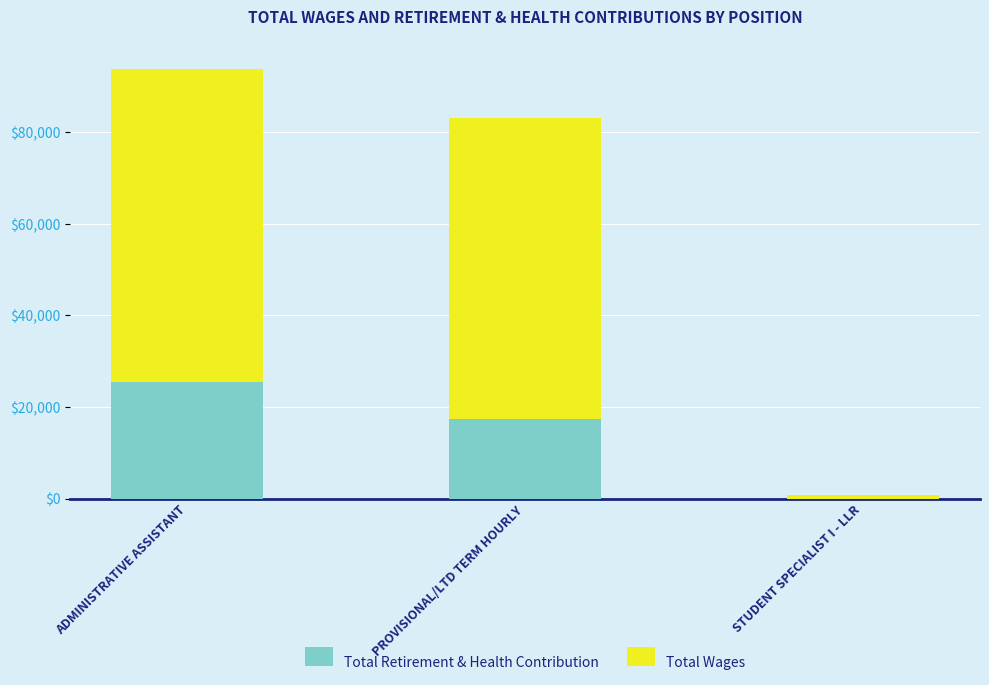

What is the sum of all Total Retirement & Health Contribution values?

42702